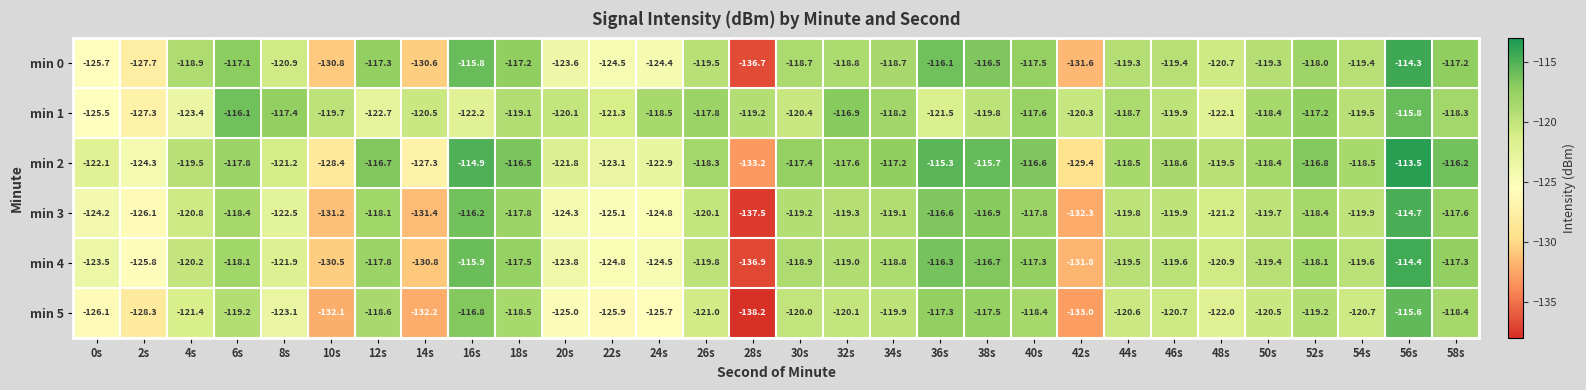

The min 5 series shows -176.6 at 52s. True or false?

False